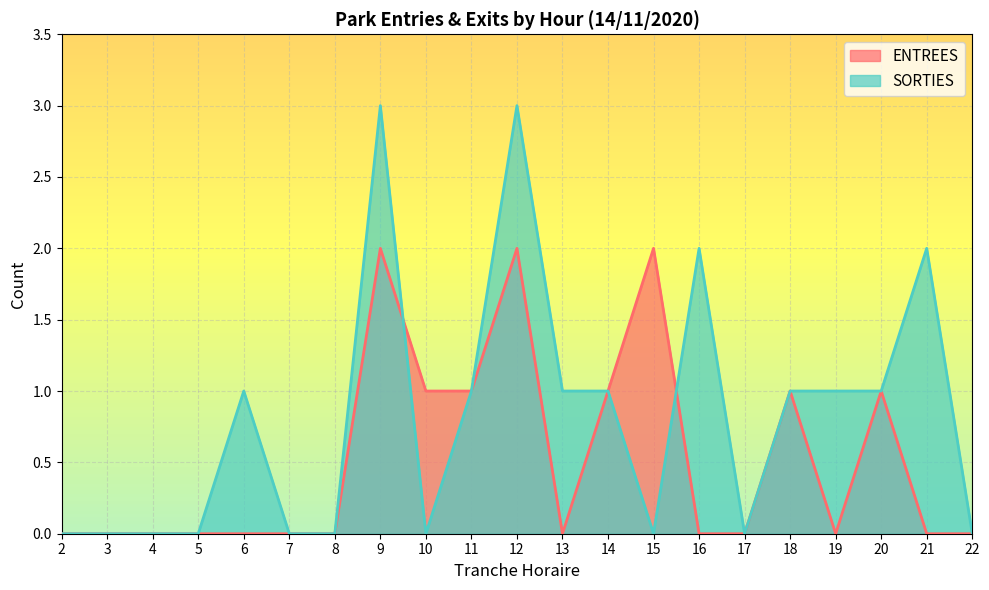

Rank the categories by ENTREES value from highest to lowest.

9, 12, 15, 10, 11, 14, 18, 20, 2, 3, 4, 5, 6, 7, 8, 13, 16, 17, 19, 21, 22